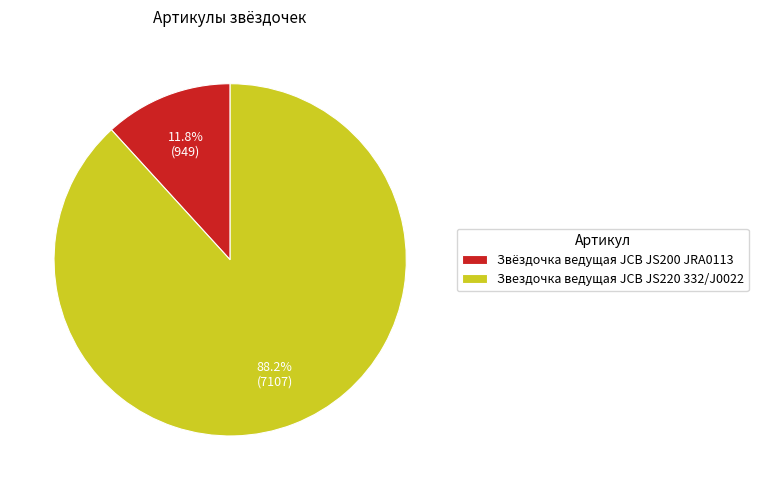

Combined, what portion of the pie is Звездочка ведущая JCB JS220 332/J0022 and Звёздочка ведущая JCB JS200 JRA0113?

100.0%